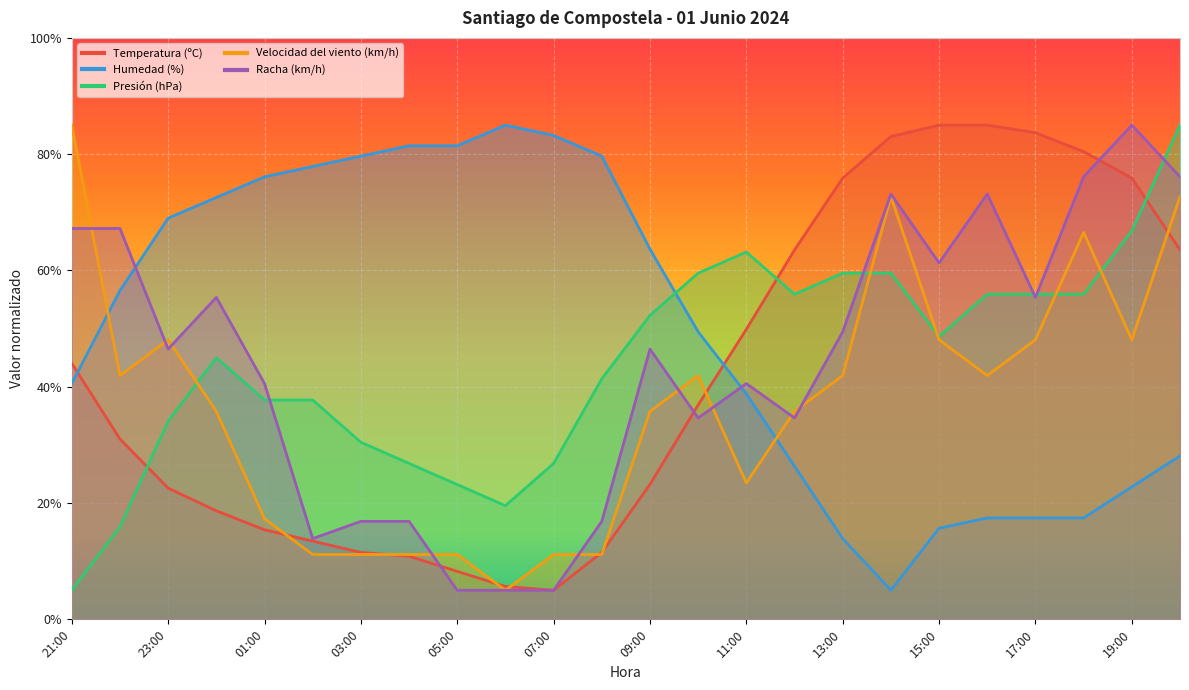

At how many categories does at least one series exceed 9?

24